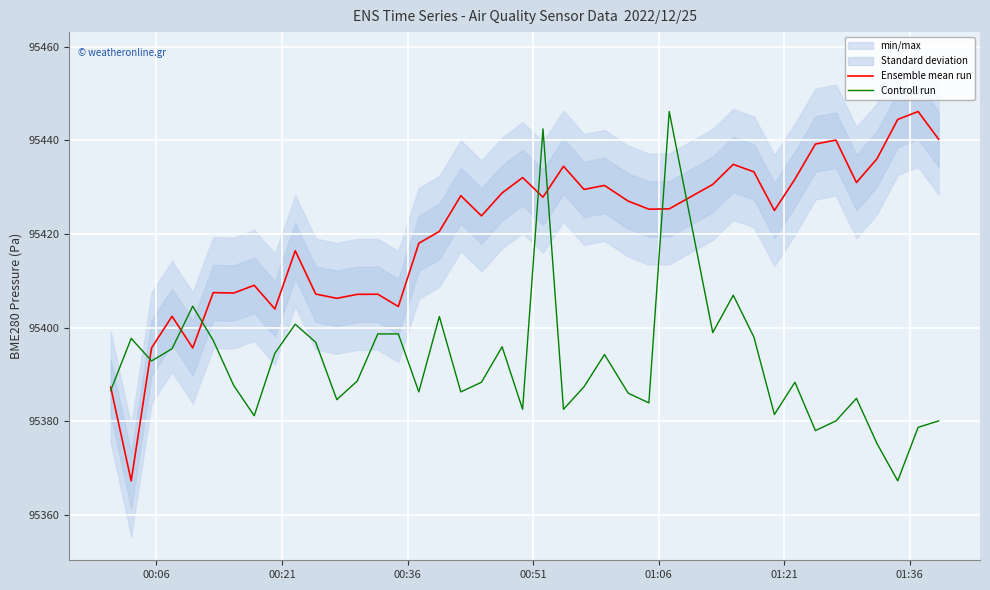

What is the lowest value of the Ensemble mean run series?

95367.3